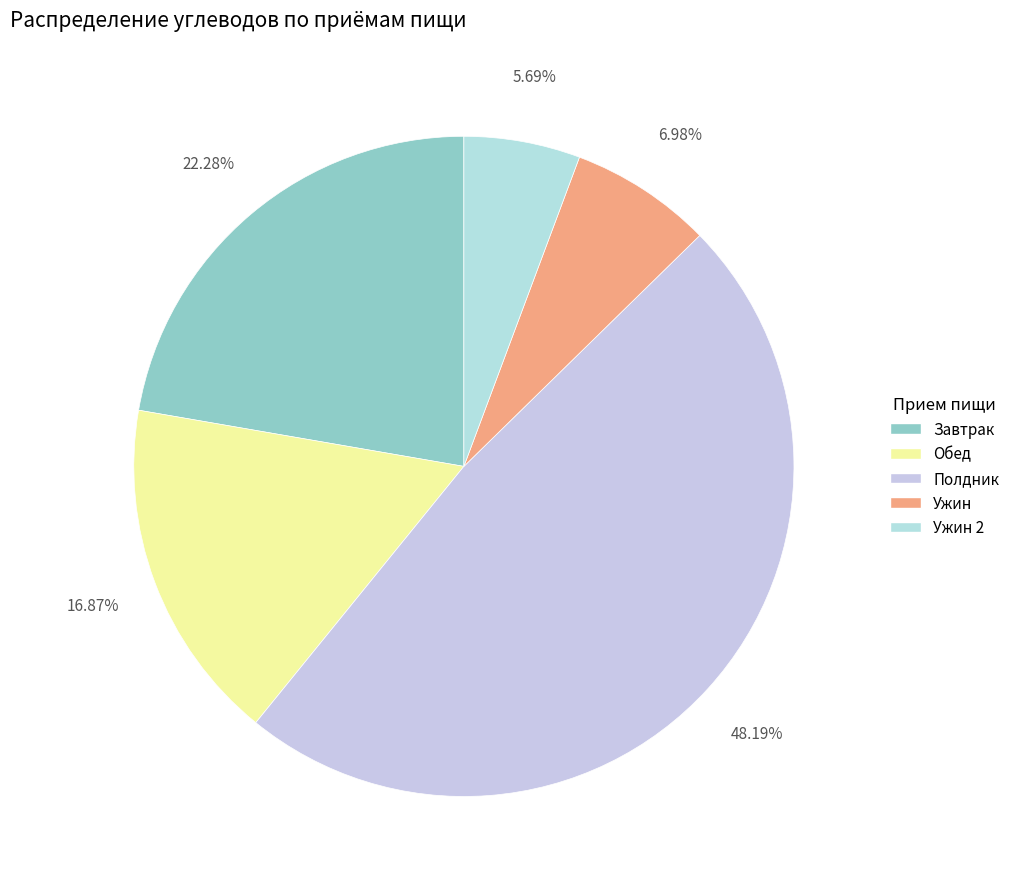

True or false: Ужин accounts for 7% of the total.

True